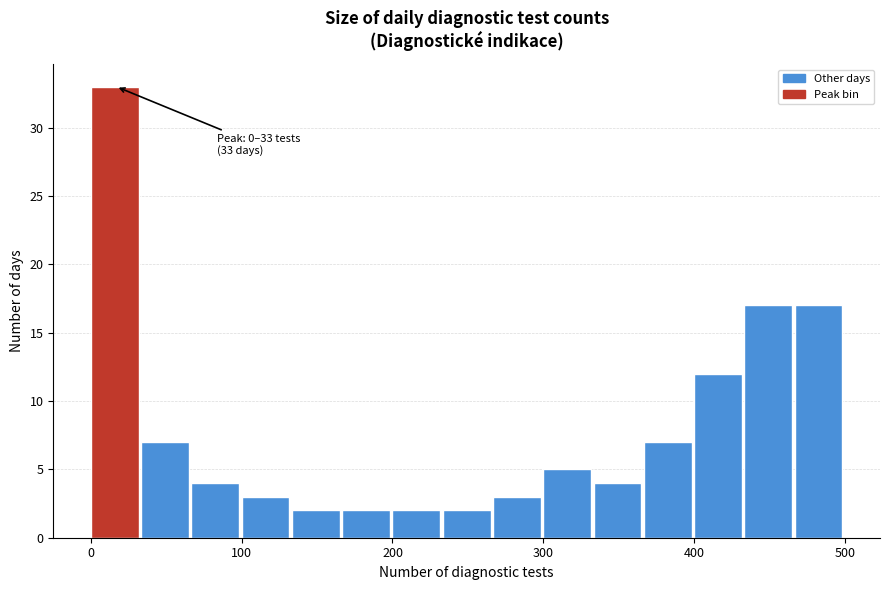

Around what value on the x-axis is the tallest bar? Give the approximate position of its centre, as read against the axis.

20